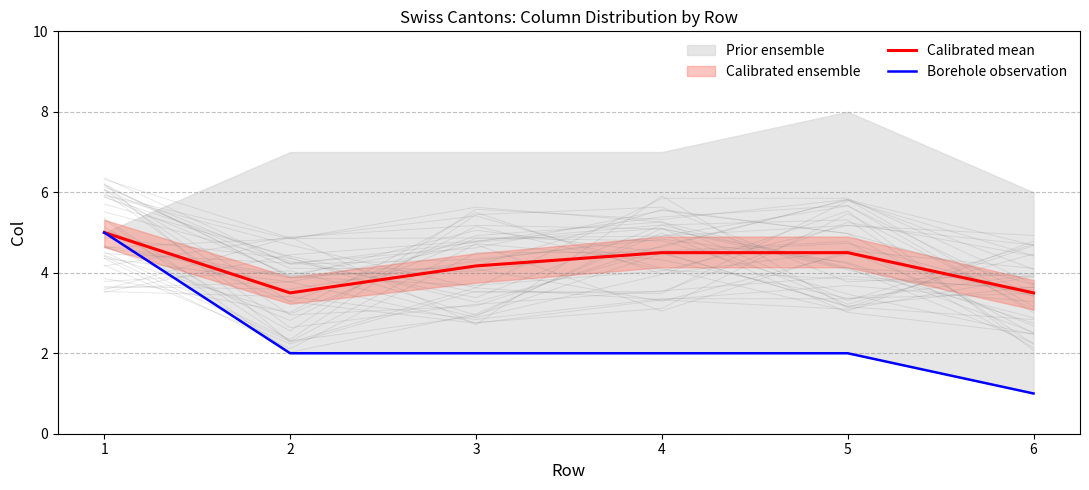

The Calibrated mean series shows 3.5 at 6. True or false?

True